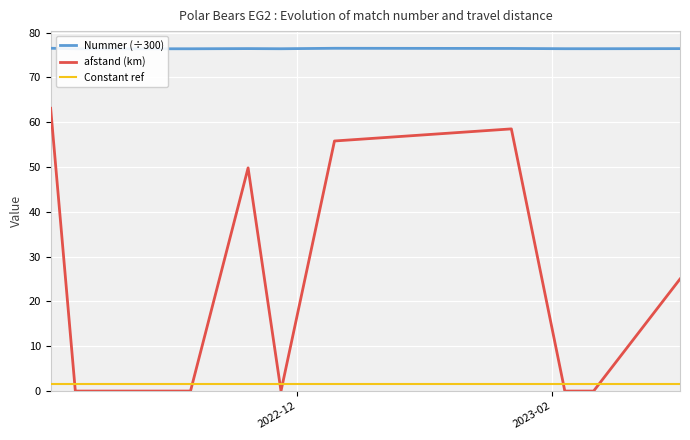

True or false: Constant ref and Nummer (÷300) intersect in this chart.

False